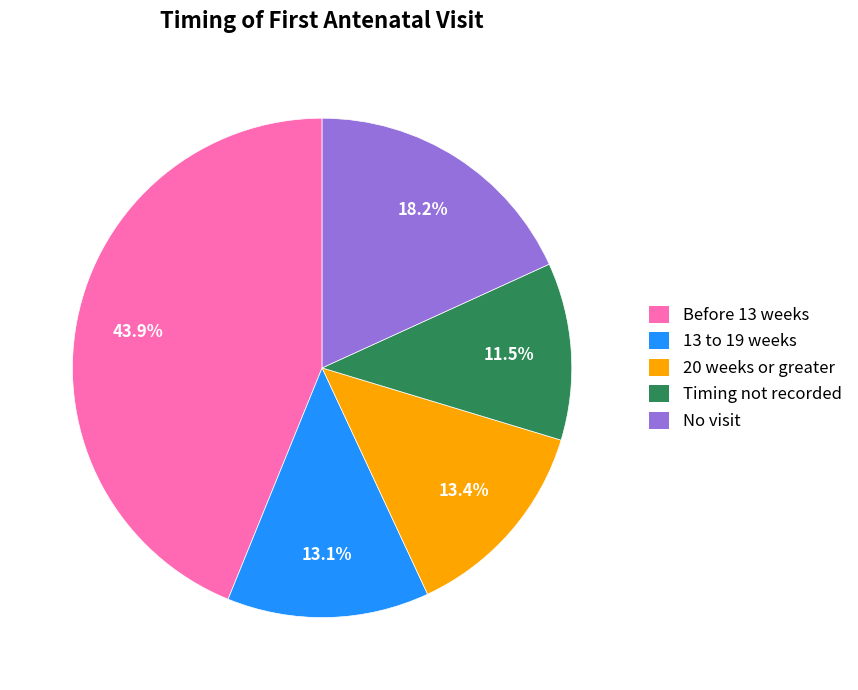

To the nearest percent, what is the combined percentage of Timing not recorded and 13 to 19 weeks?

25%